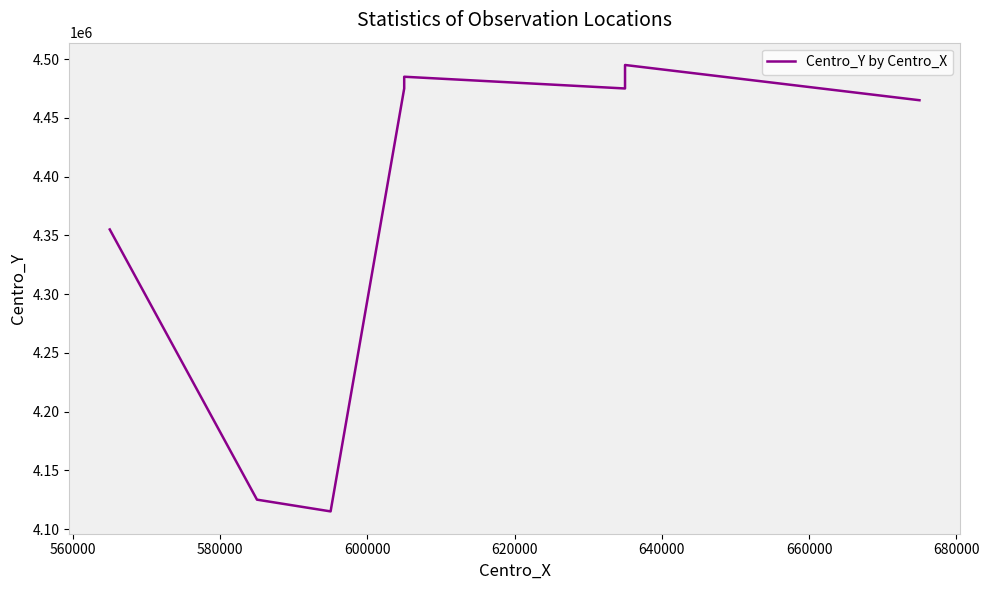

What is the difference between the maximum and minimum values?

380000